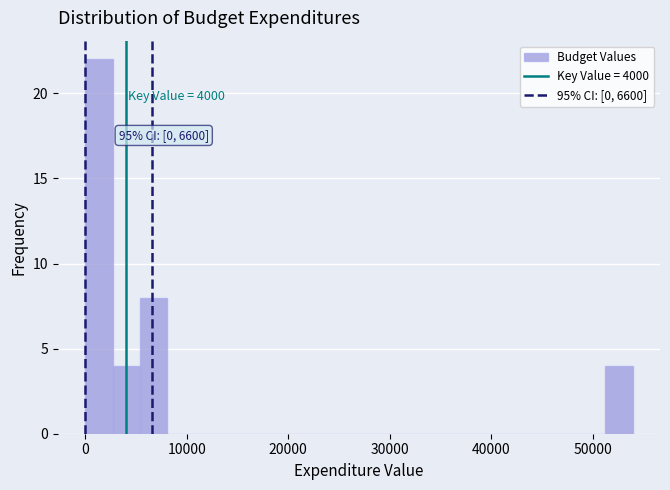

Around what value on the x-axis is the tallest bar? Give the approximate position of its centre, as read against the axis.

1000